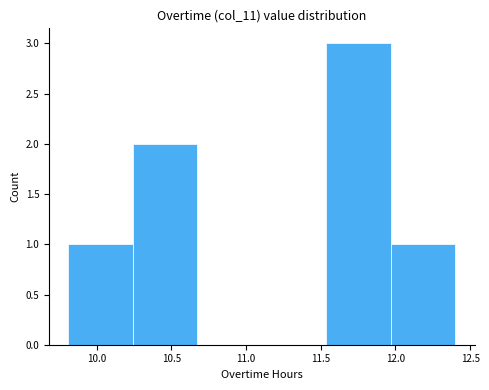

How tall is the bar that spans 9.80 to 10.25 on the x-axis? Neither the bar edges nor the heights are printed on the chart, so give them approximately, as read against the axes.

1